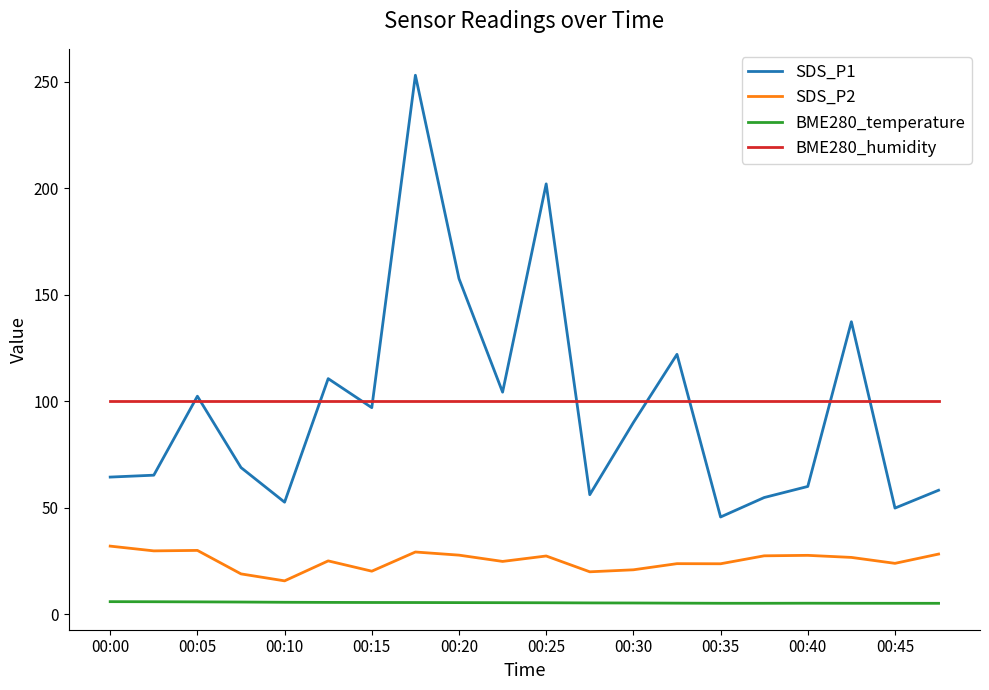

What is the highest value of the SDS_P1 series?

253.0